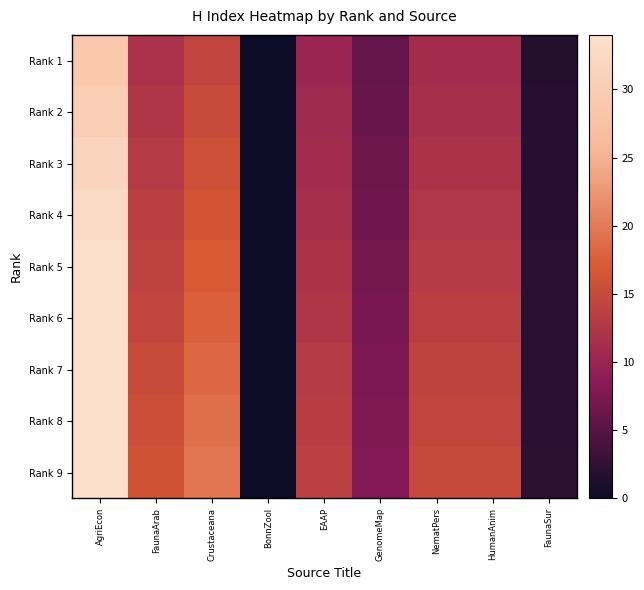

Rank the series at BonnZool from lowest to highest value.

Rank 1, Rank 2, Rank 3, Rank 4, Rank 5, Rank 6, Rank 7, Rank 8, Rank 9